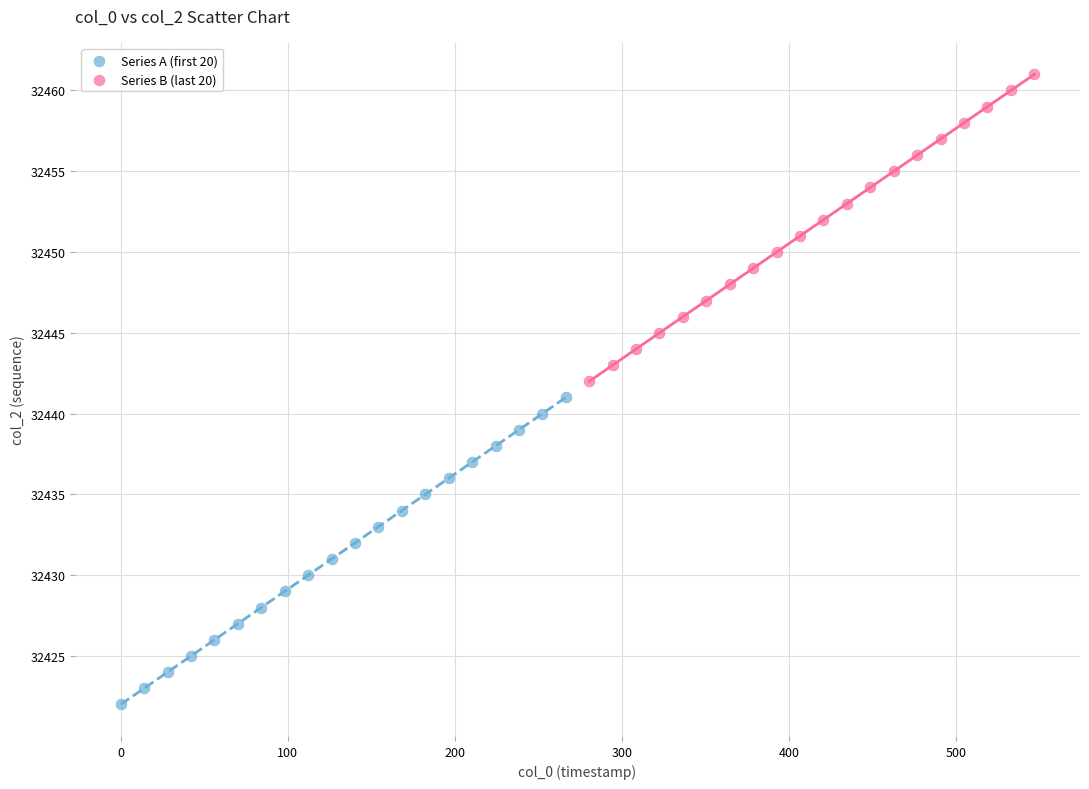

Which series contains the lowest Y value?

Series A (first 20)